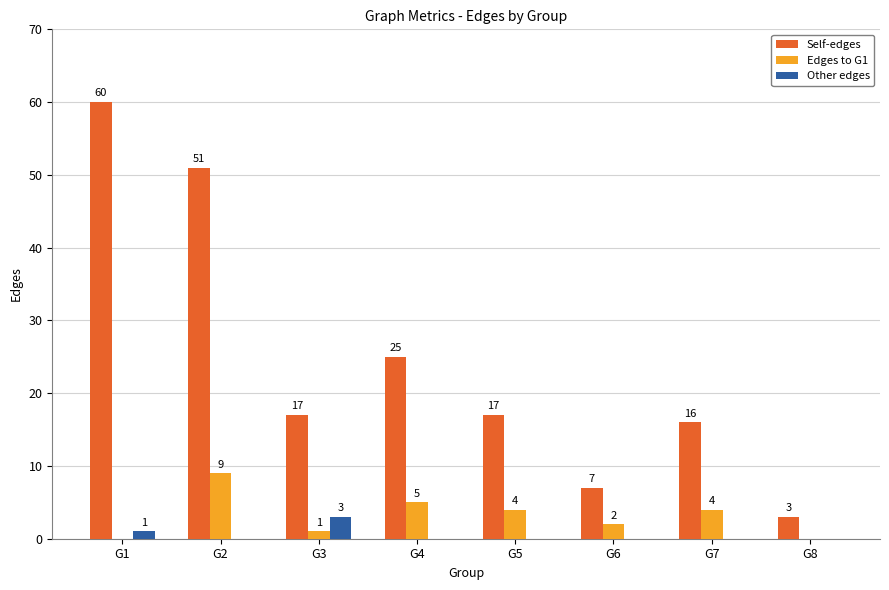

How many Edges to G1 values are between 1 and 5?

5